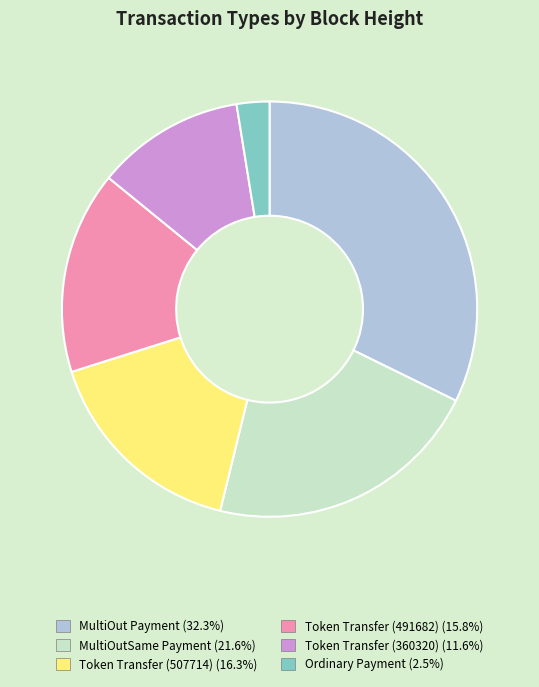

Between MultiOutSame Payment and Token Transfer (507714), which is larger?

MultiOutSame Payment